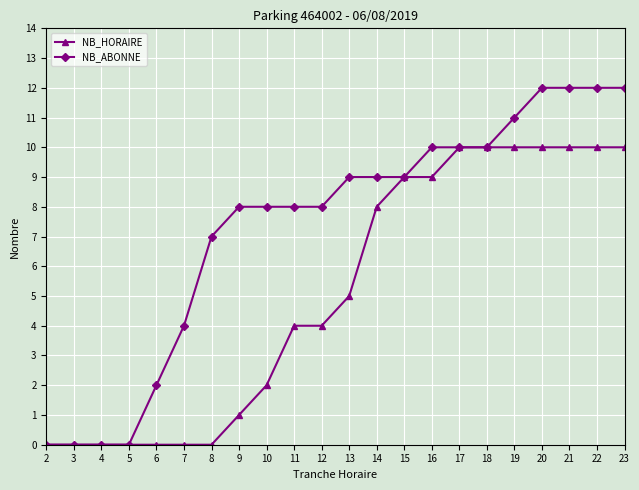

What is the maximum value for NB_HORAIRE?

10